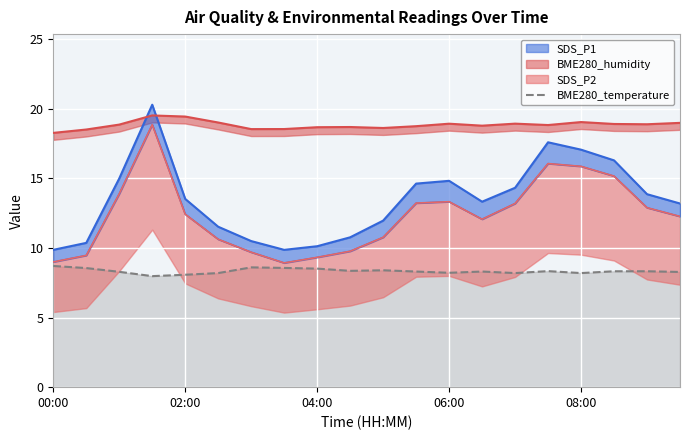

What is the lowest value of the BME280_temperature series?

8.0